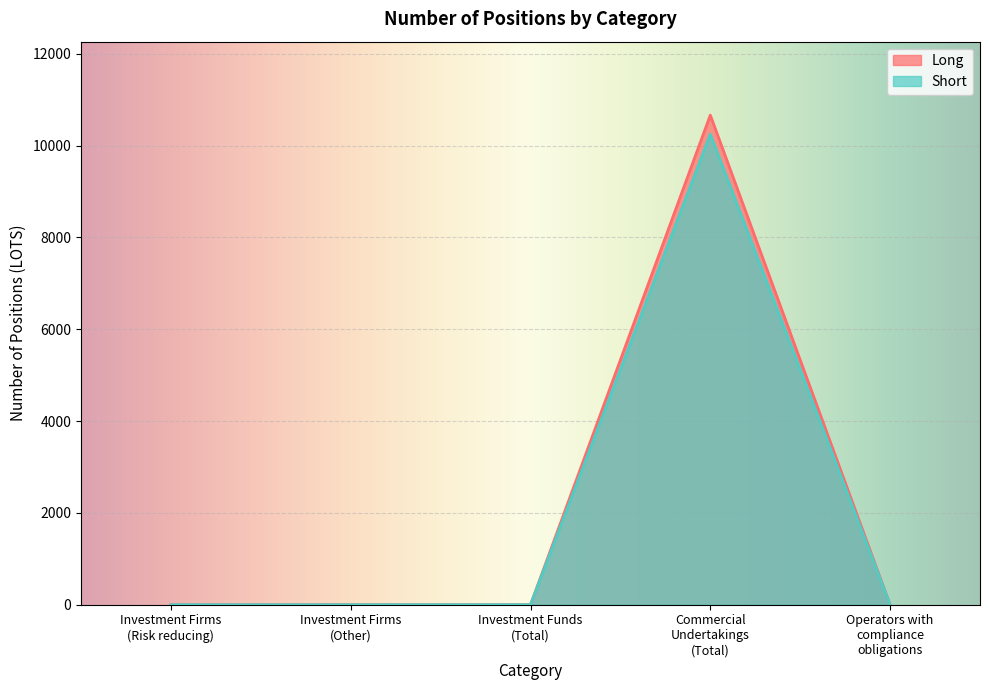

Which series has the widest spread of values?

Long